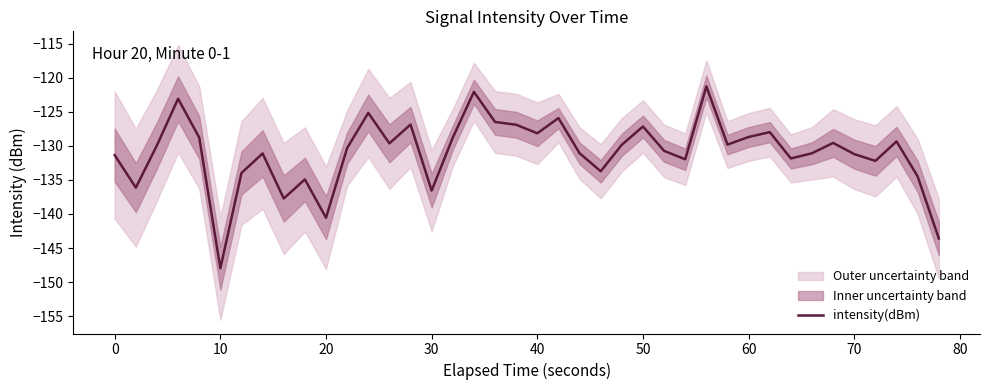

What is the change in value from 26 to 30?

+2.0